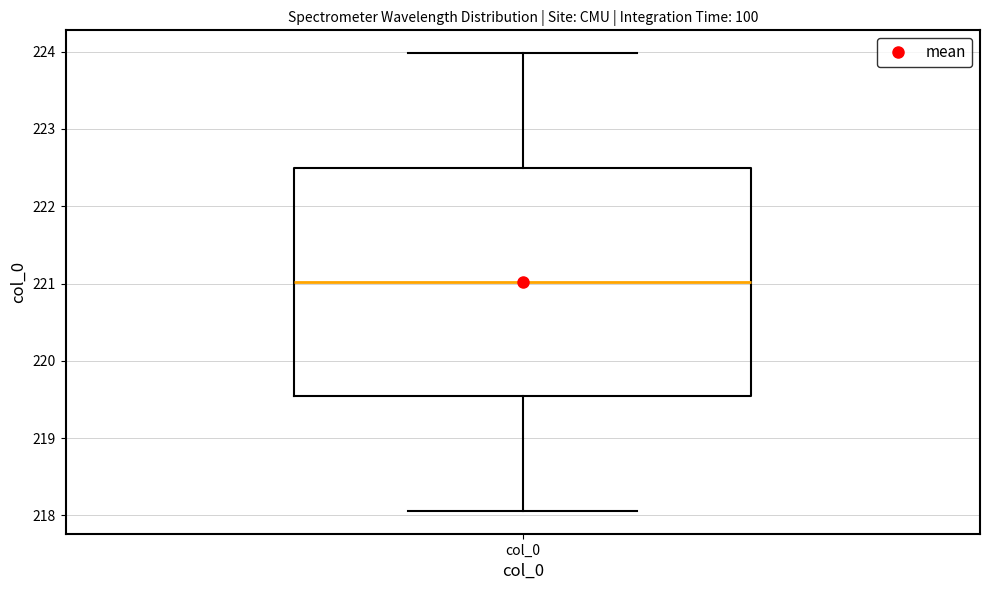

Transcribe this box plot: give where the median line is, the range the box spans, and where the two whiskers end, as read against the y-axis. The values are not printed on the chart, so give them approximately, as read against the axis.

median 221.0, box 219.5 to 222.5, whiskers 218.1 to 224.0